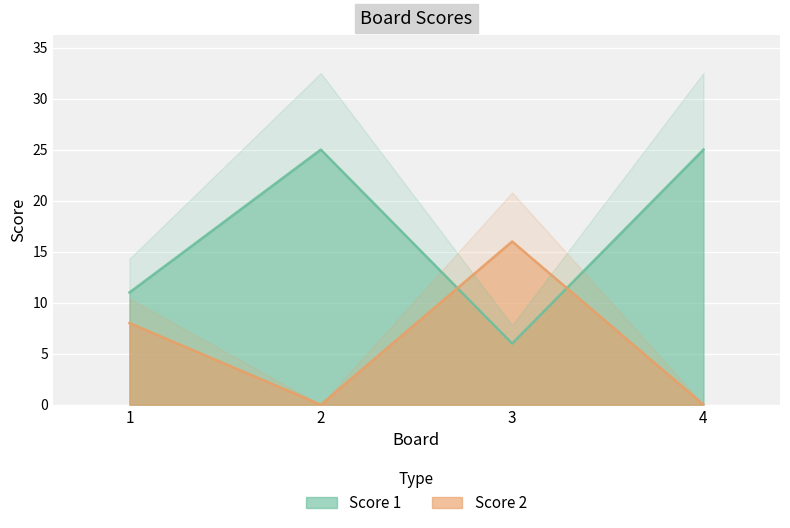

What is the sum of all Score 2 values?

24